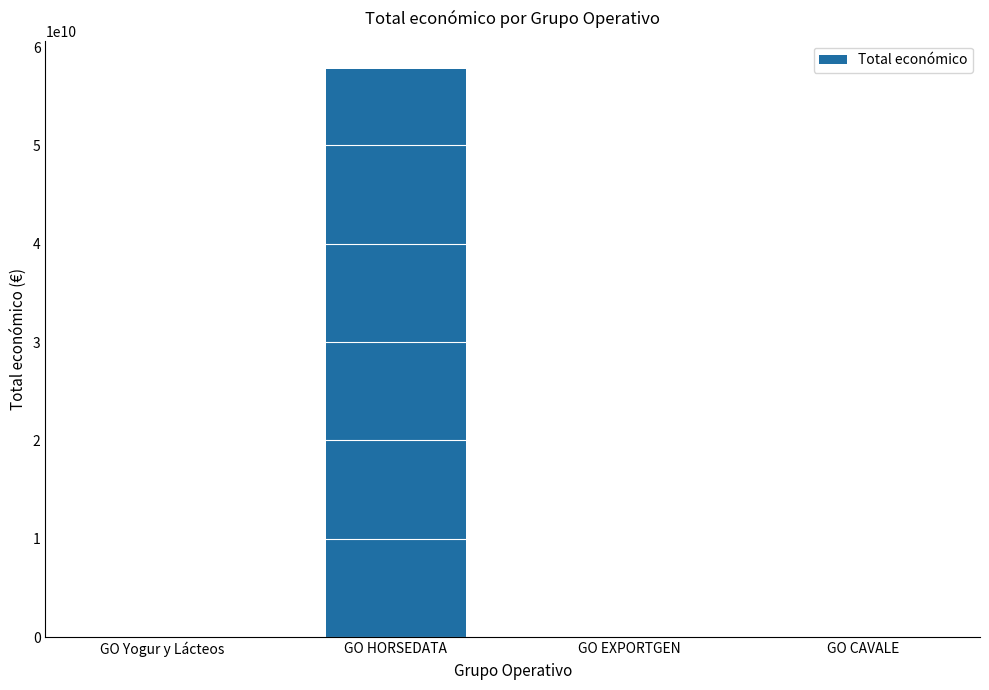

Which category has the highest value across all series?

GO HORSEDATA